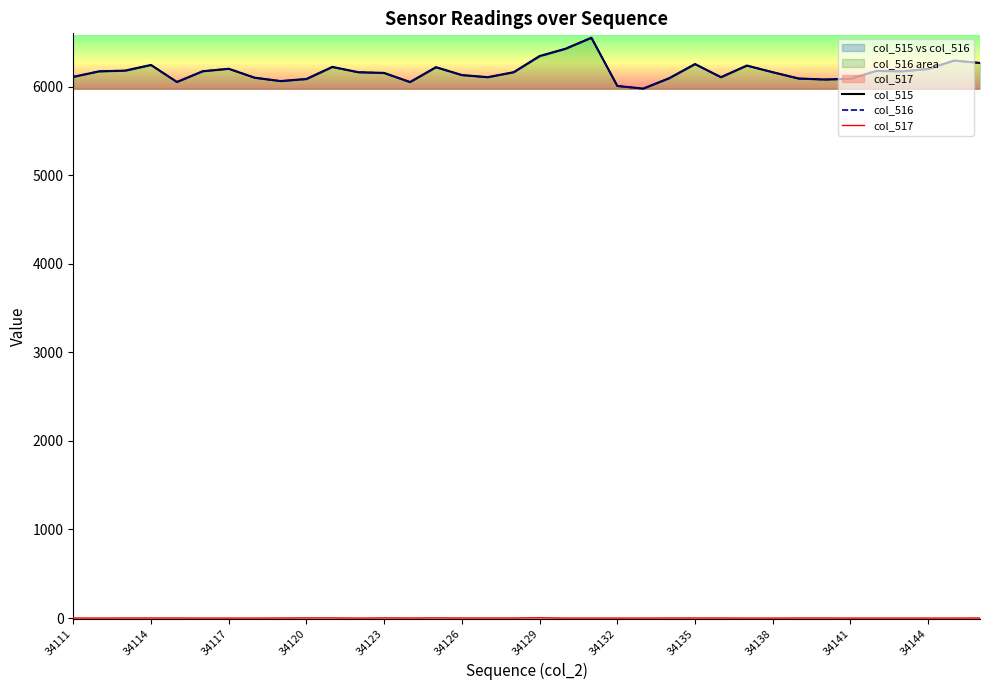

At how many categories does at least one series exceed 6215?

10